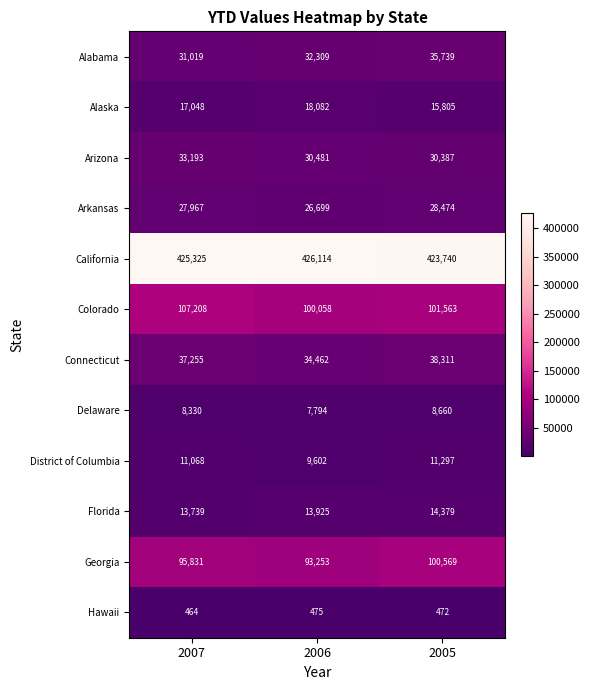

Is the value of Florida at 2006 greater than the value of District of Columbia at 2005?

Yes